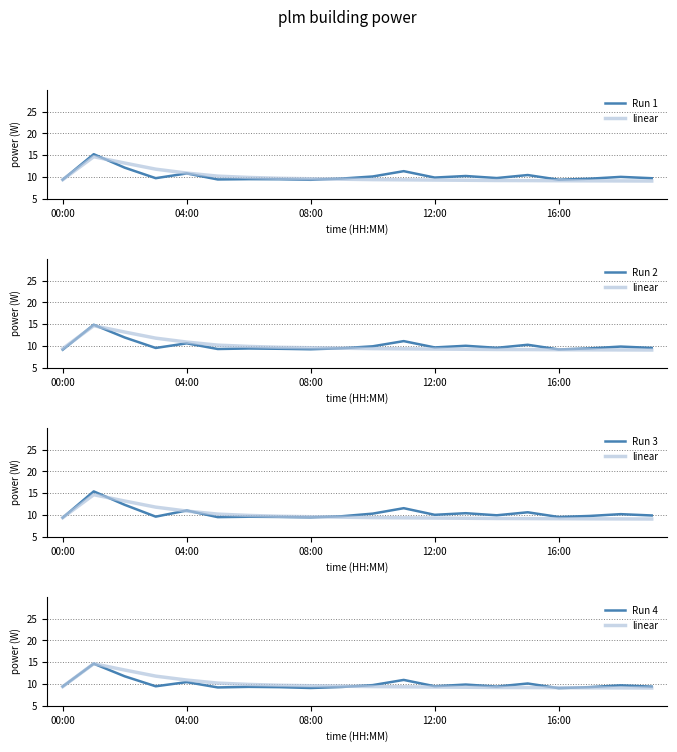

The Run 4 series shows 4.9 at 15. True or false?

False